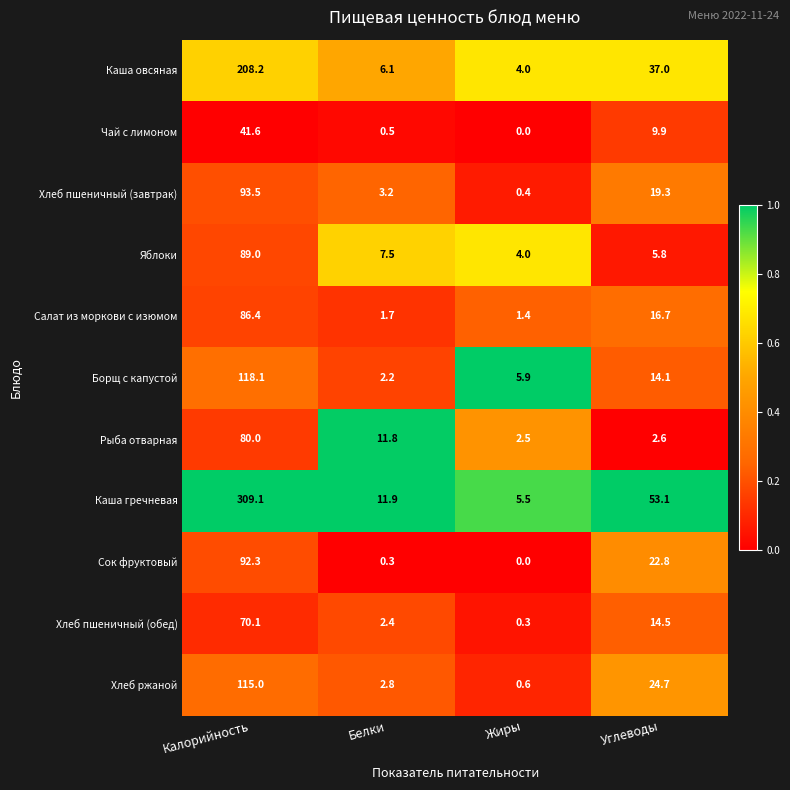

List the series in order of their peak value, lowest first.

Чай с лимоном, Хлеб пшеничный (обед), Рыба отварная, Салат из моркови с изюмом, Яблоки, Сок фруктовый, Хлеб пшеничный (завтрак), Хлеб ржаной, Борщ с капустой, Каша овсяная, Каша гречневая